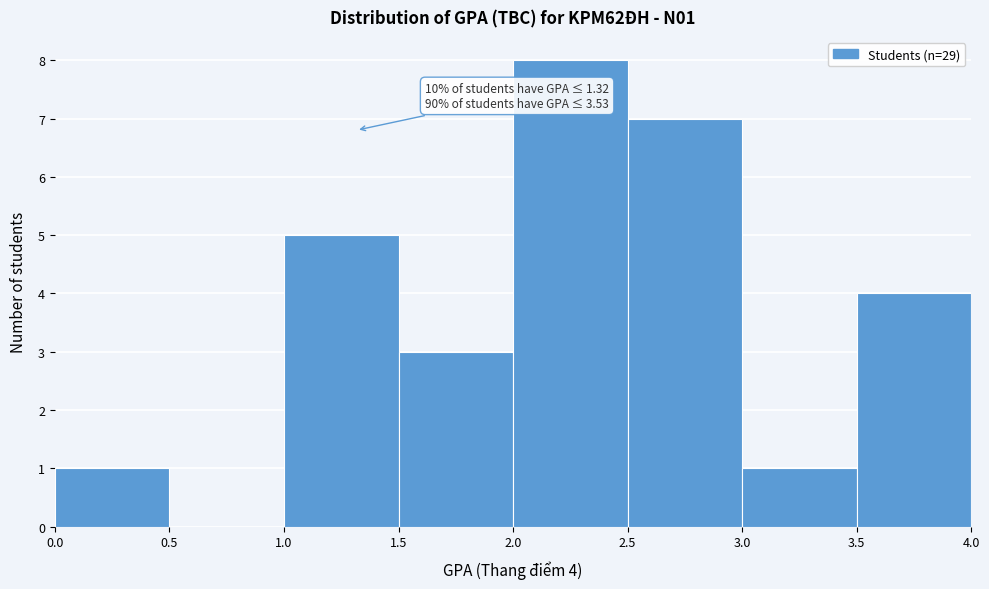

Over which range of the x-axis is the bar tallest?

2.0 to 2.5